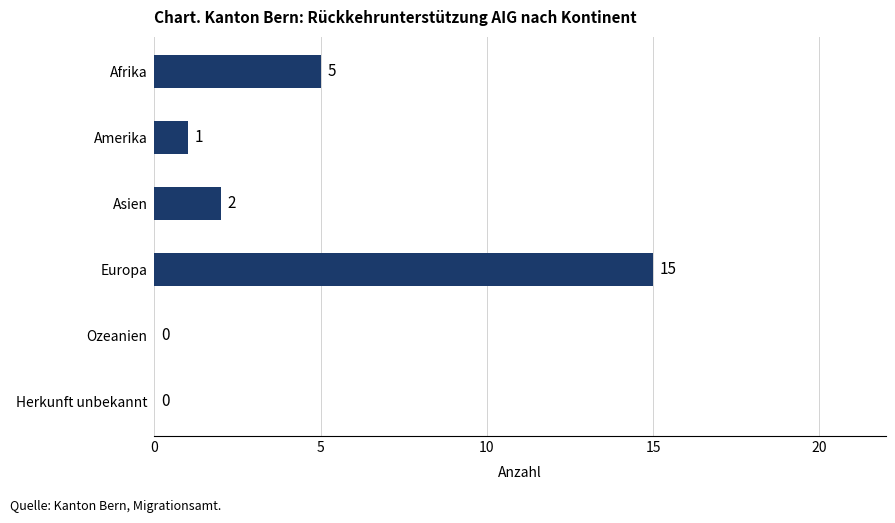

How many positive values are there?

4